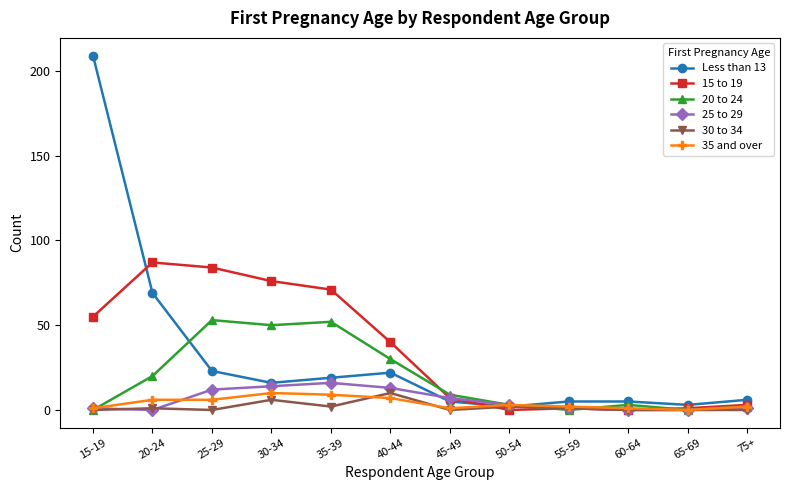

At which category is the sum across all series the highest?

15-19